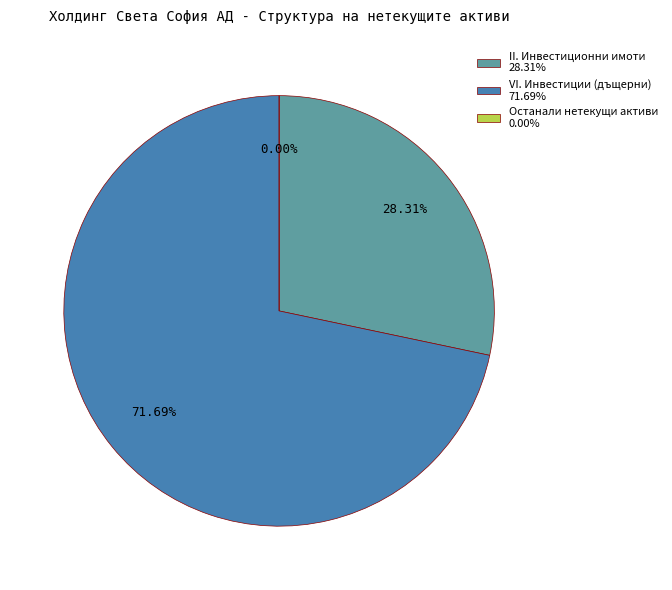

True or false: II. Инвестиционни имоти accounts for 1% of the total.

False